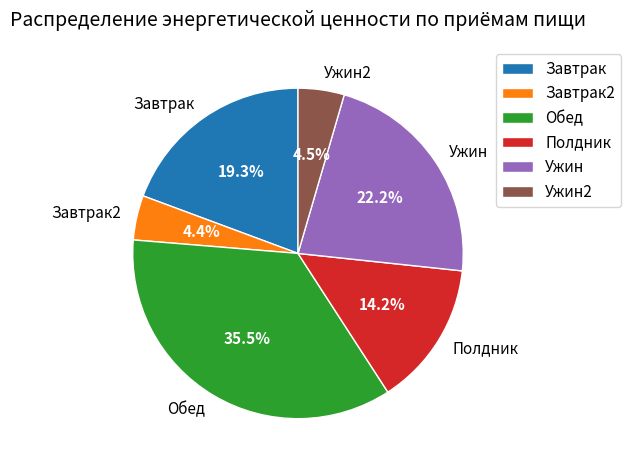

How much of the chart is everything except Завтрак2?

95.6%